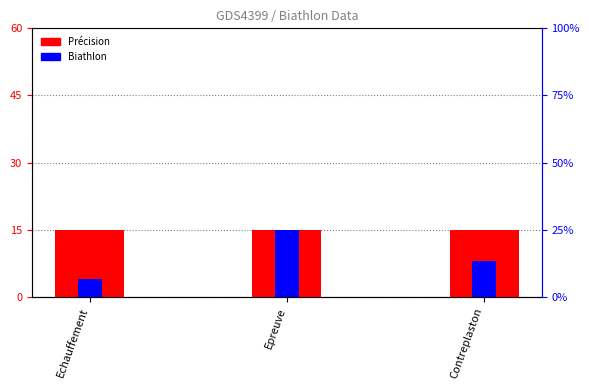

At Echauffement, list the series in order from largest to smallest.

Précision, Biathlon